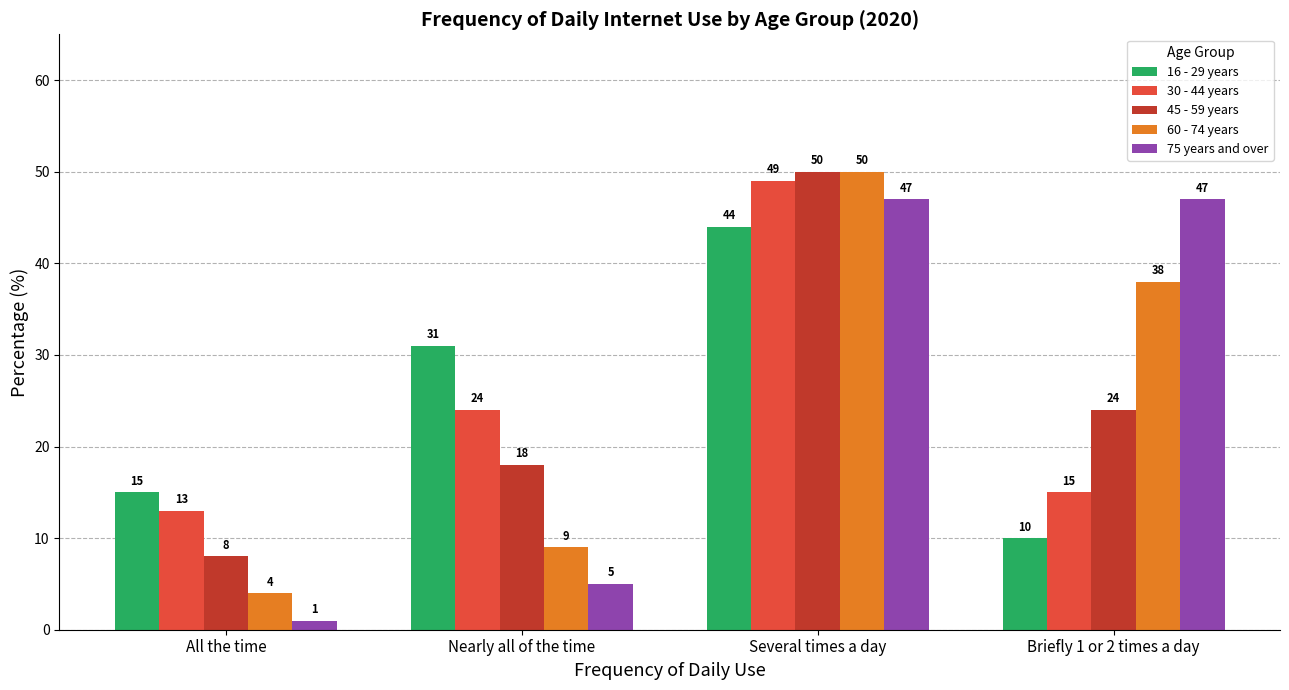

What is the maximum value for 16 - 29 years?

44